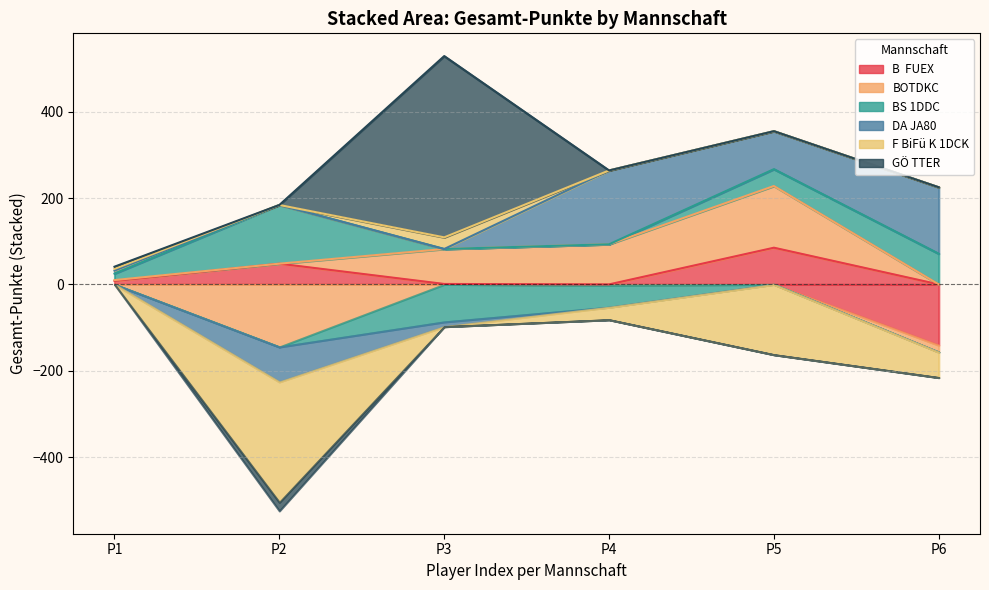

True or false: BOTDKC and F BiFü K 1DCK intersect in this chart.

False